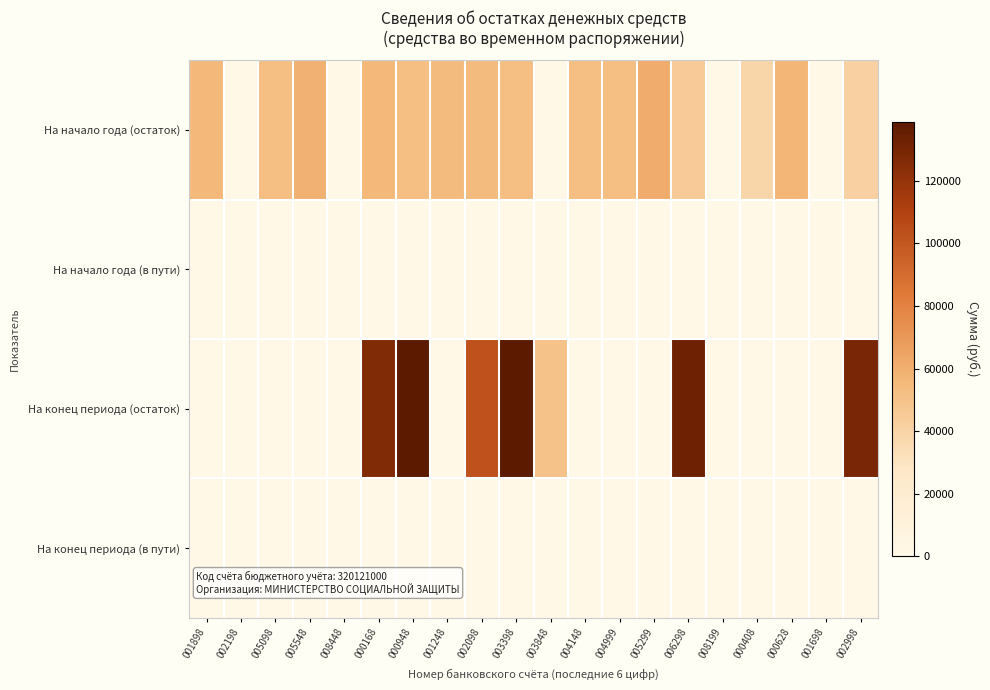

Which series has the largest total across all categories?

На конец периода (остаток)